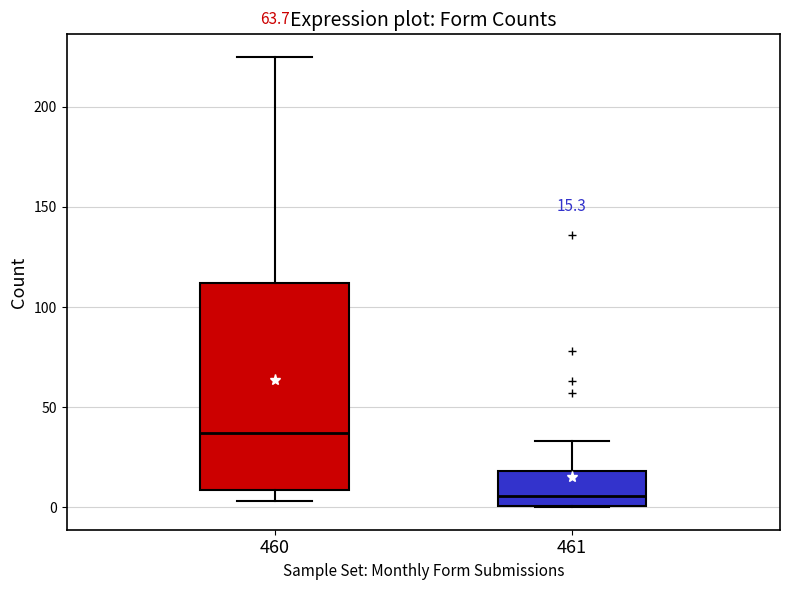

Which box is the tallest, from its lower edge to its upper edge?

460